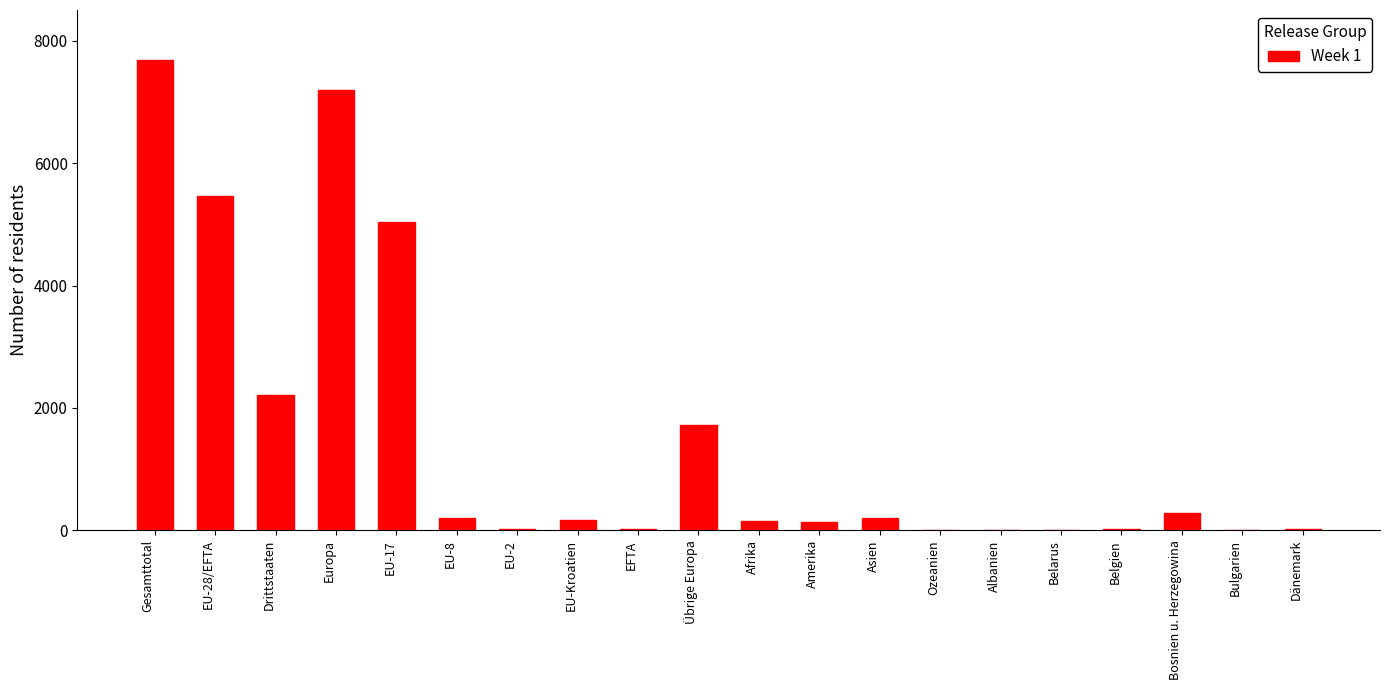

What is the greatest value displayed?

7679